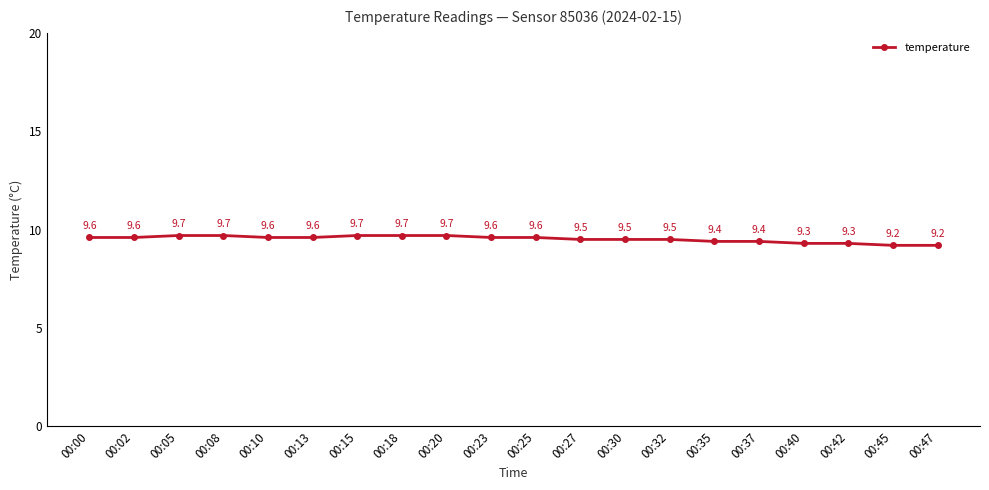

Reading left to right, list all the values displayed in this chart.

00:00=9.6	00:02=9.6	00:05=9.7	00:08=9.7	00:10=9.6	00:13=9.6	00:15=9.7	00:18=9.7	00:20=9.7	00:23=9.6	00:25=9.6	00:27=9.5	00:30=9.5	00:32=9.5	00:35=9.4	00:37=9.4	00:40=9.3	00:42=9.3	00:45=9.2	00:47=9.2